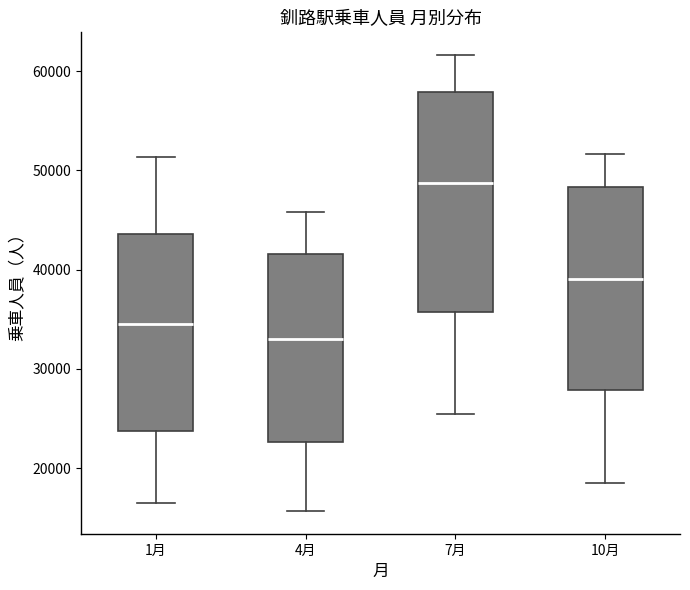

Reading left to right, transcribe this box plot: for each box, give where its median line is, the range the box spans, and where its two whiskers end, as read against the y-axis. The values are not printed on the chart, so give them approximately, as read against the axis.

1月: median 35000, box 24000 to 44000, whiskers 16000 to 51000
4月: median 33000, box 23000 to 42000, whiskers 16000 to 46000
7月: median 49000, box 36000 to 58000, whiskers 25000 to 62000
10月: median 39000, box 28000 to 48000, whiskers 18000 to 52000